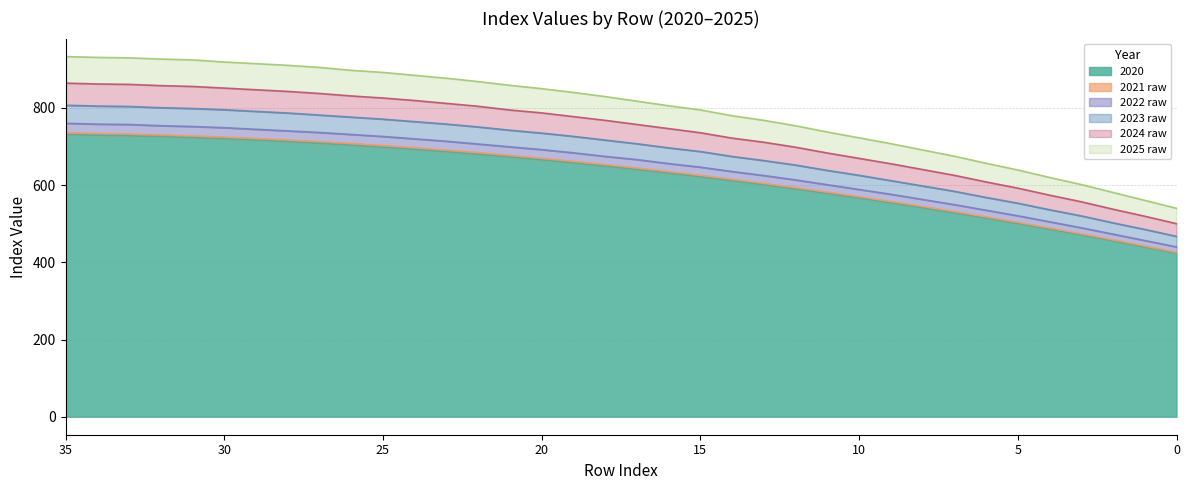

Is it true that 2025 raw equals 549.3 at 18?

False